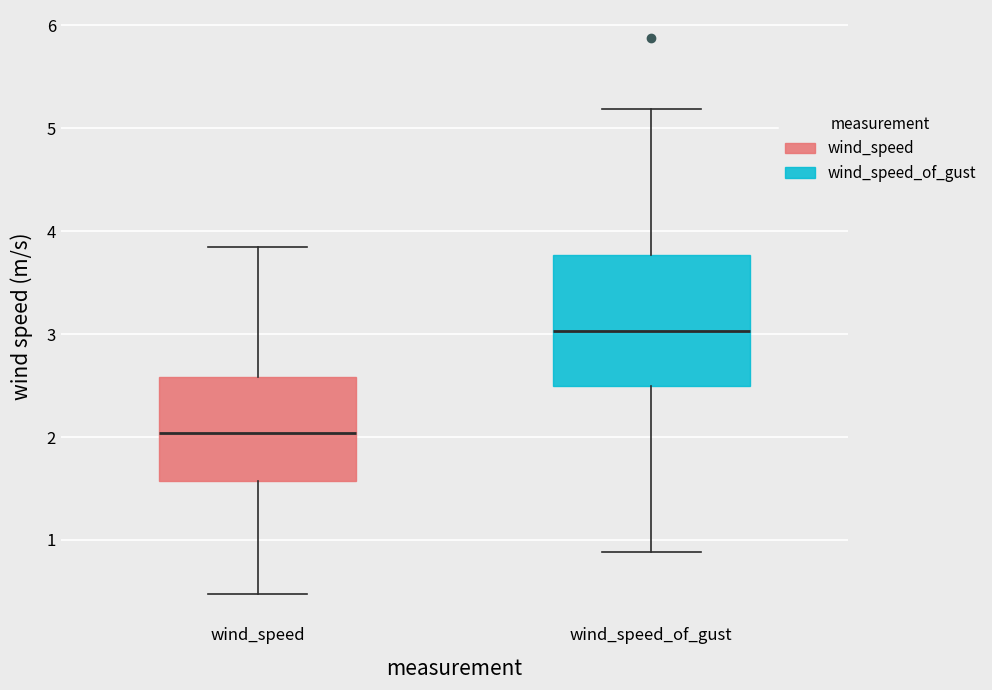

Which box's median line is the lowest?

wind_speed